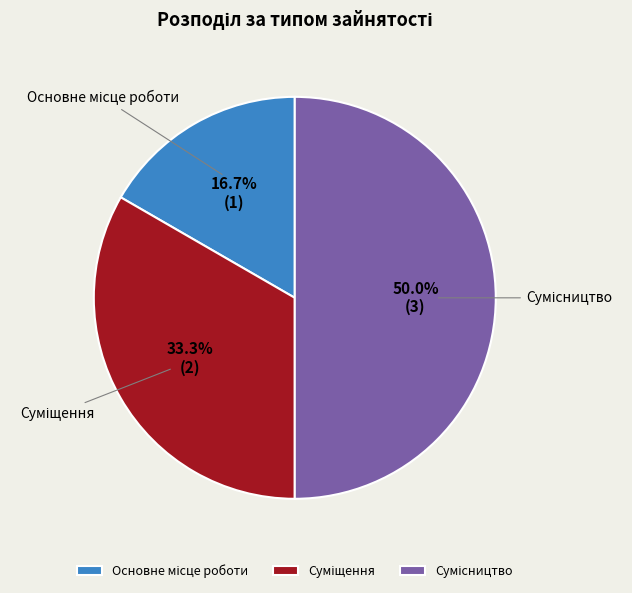

Between Суміщення and Основне місце роботи, which is larger?

Суміщення